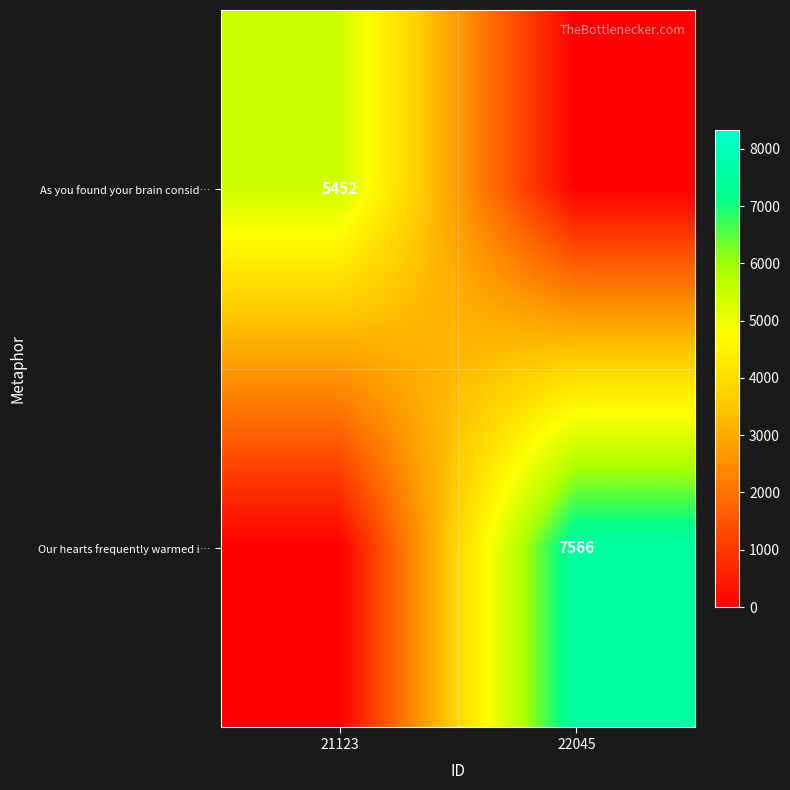

True or false: Our hearts frequently warmed i… has a value of 11730 at 22045.

False